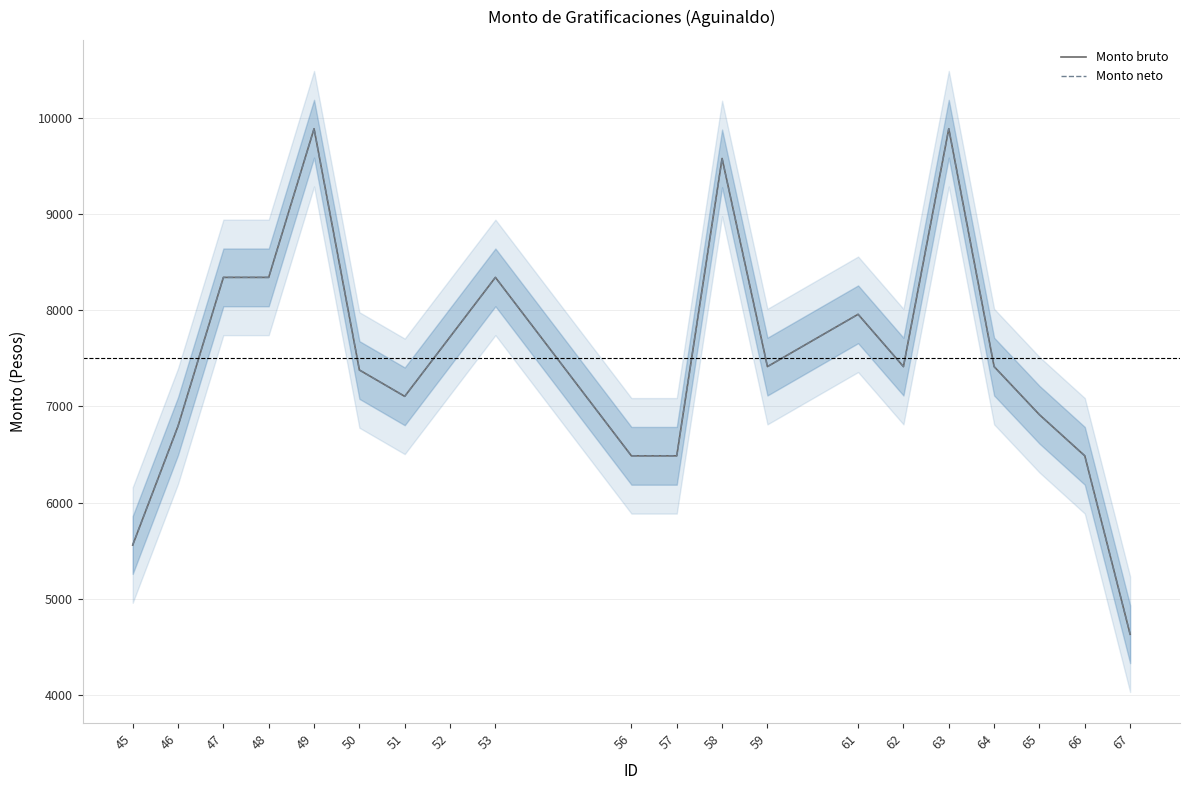

Count the number of categories in the chart.

20